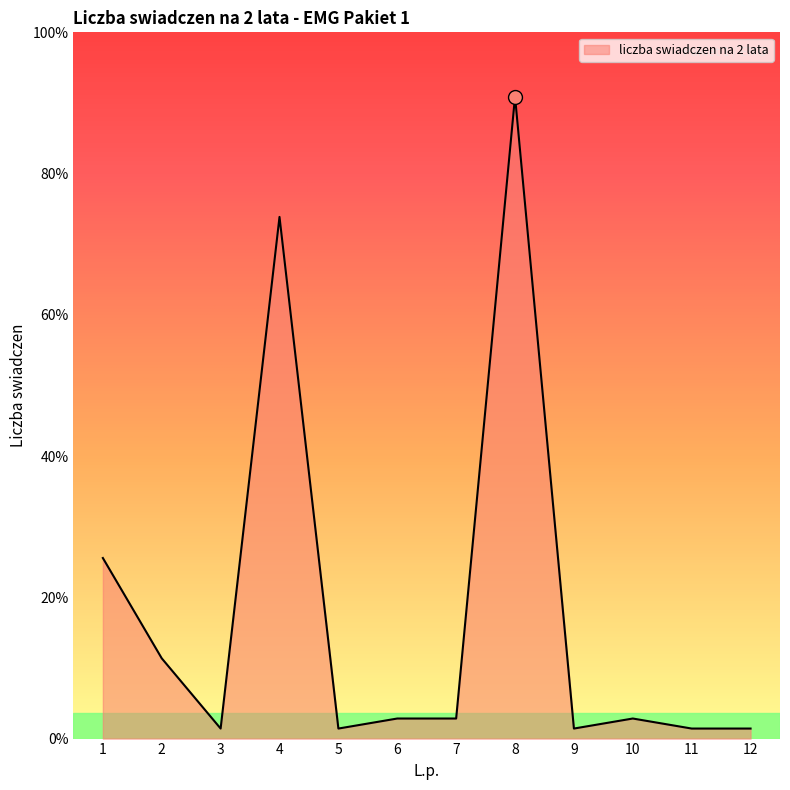

Is this an area chart (filled region under the line)?

Yes